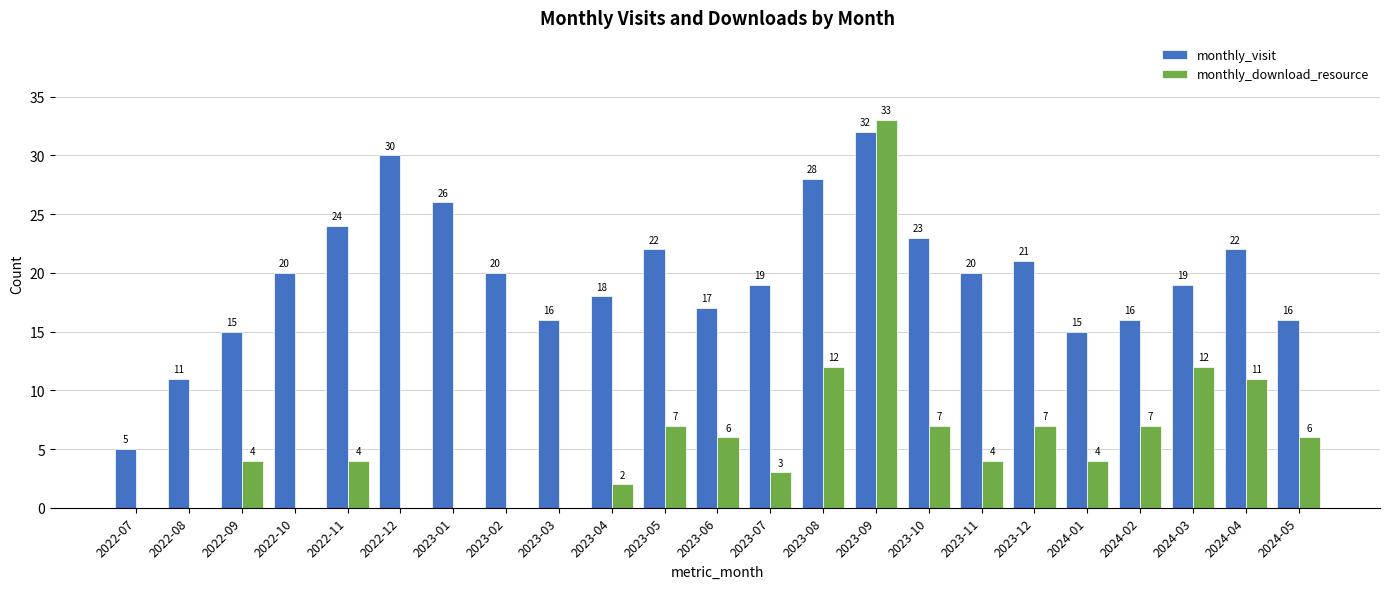

Between 2022-09 and 2023-08, which series saw the biggest shift?

monthly_visit